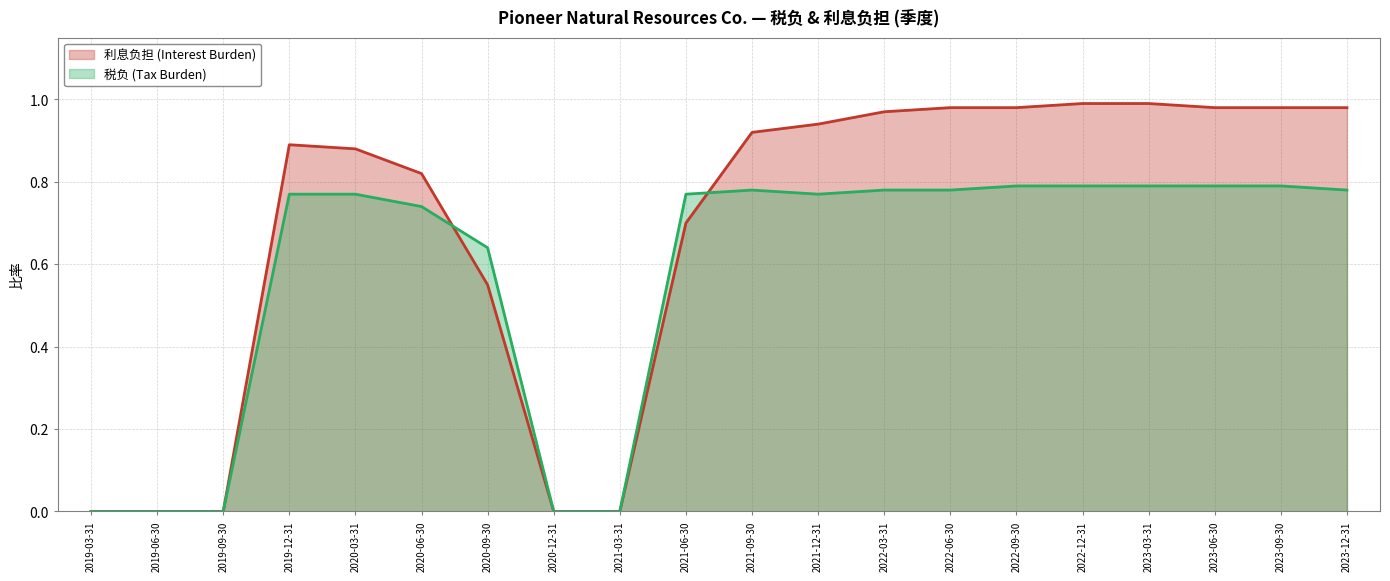

Reading left to right, transcribe all the data shown in this chart.

利息负担 (Interest Burden): 0.0	0.0	0.0	0.9	0.9	0.8	0.6	0.0	0.0	0.7	0.9	0.9	1.0	1.0	1.0	1.0	1.0	1.0	1.0	1.0
税负 (Tax Burden): 0.0	0.0	0.0	0.8	0.8	0.7	0.6	0.0	0.0	0.8	0.8	0.8	0.8	0.8	0.8	0.8	0.8	0.8	0.8	0.8